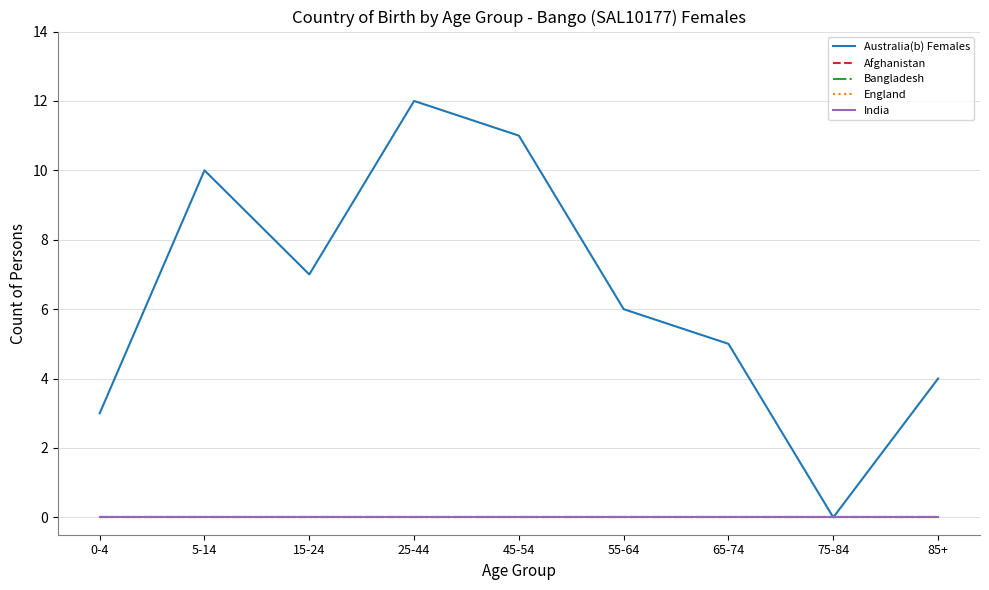

True or false: Australia(b) Females has a value of 16 at 25-44.

False